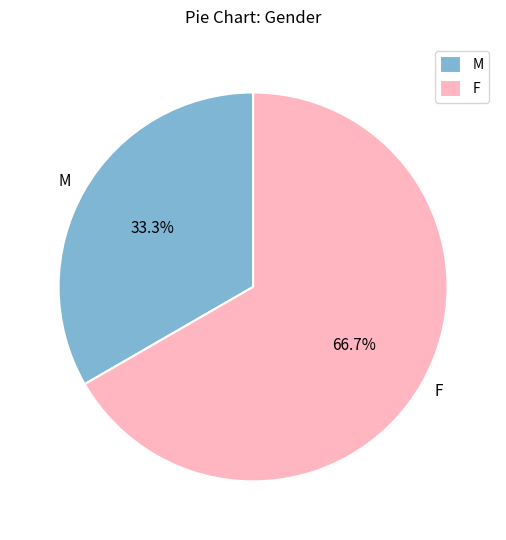

What is the largest slice in the pie chart?

F